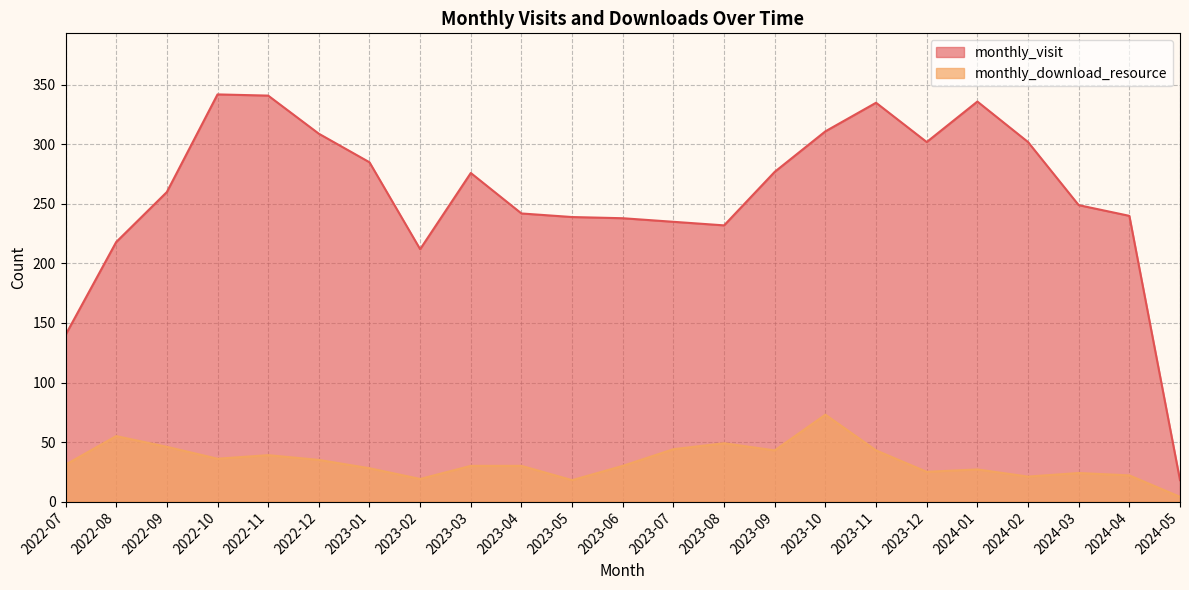

How many interior local valleys does the monthly_download_resource series have?

6